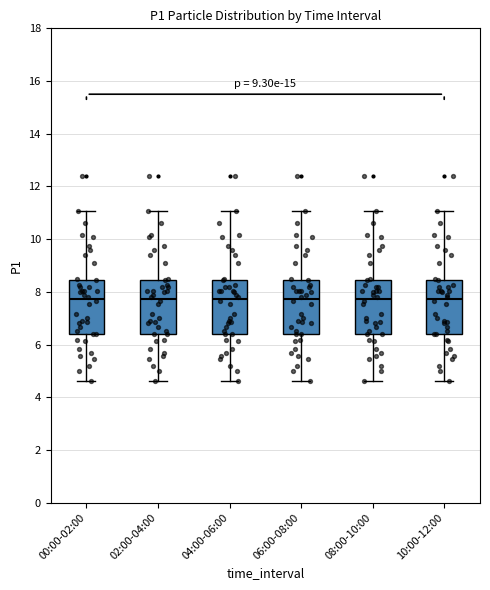

Reading left to right, read every box against the y-axis: the position of its median line, the range the box covers, and the ends of its whiskers. The values are not printed on the chart, so give them approximately, as read against the axis.

00:00-02:00: median 7.8, box 6.4 to 8.4, whiskers 4.6 to 11.0
02:00-04:00: median 7.8, box 6.4 to 8.4, whiskers 4.6 to 11.0
04:00-06:00: median 7.8, box 6.4 to 8.4, whiskers 4.6 to 11.0
06:00-08:00: median 7.8, box 6.4 to 8.4, whiskers 4.6 to 11.0
08:00-10:00: median 7.8, box 6.4 to 8.4, whiskers 4.6 to 11.0
10:00-12:00: median 7.8, box 6.4 to 8.4, whiskers 4.6 to 11.0